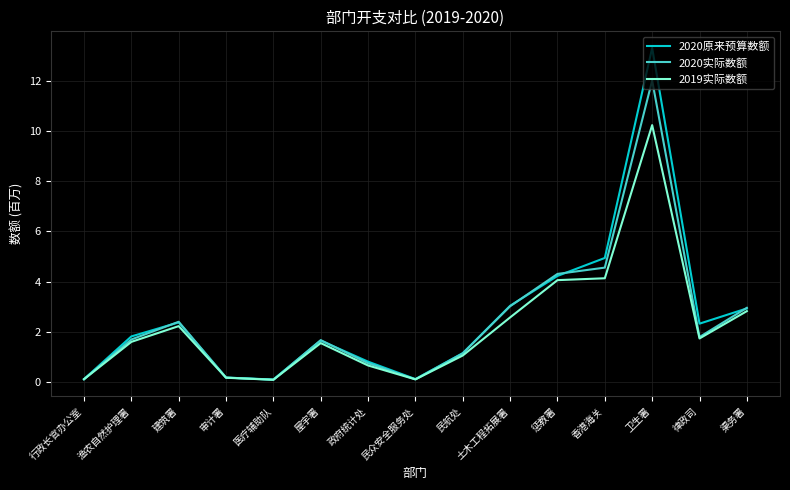

Where is 2020原来预算数额 nearest to the value 6?

香港海关